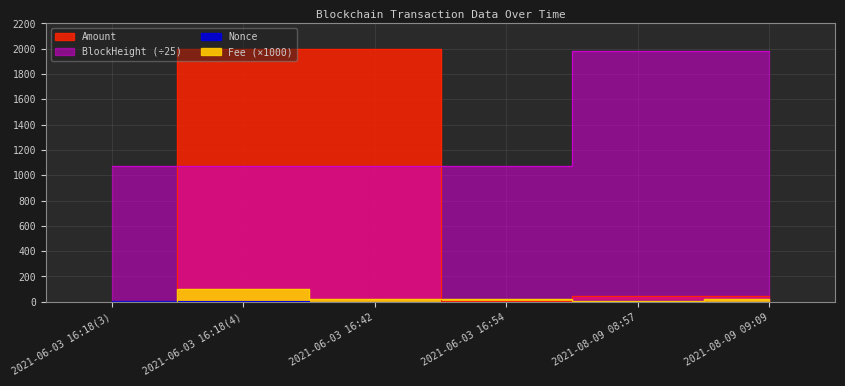

At which category is the sum across all series the highest?

2021-06-03 16:18(4)